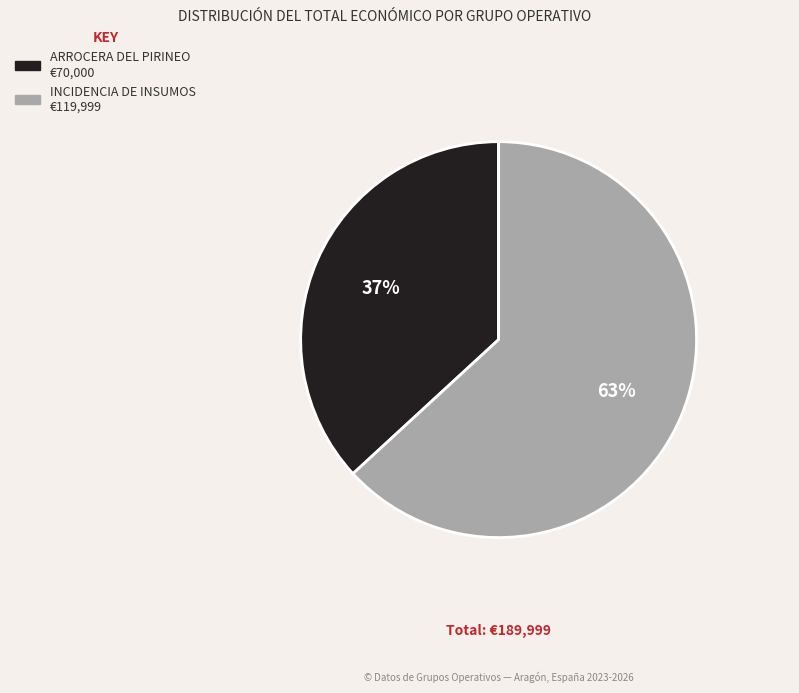

Does any single category account for the majority?

Yes